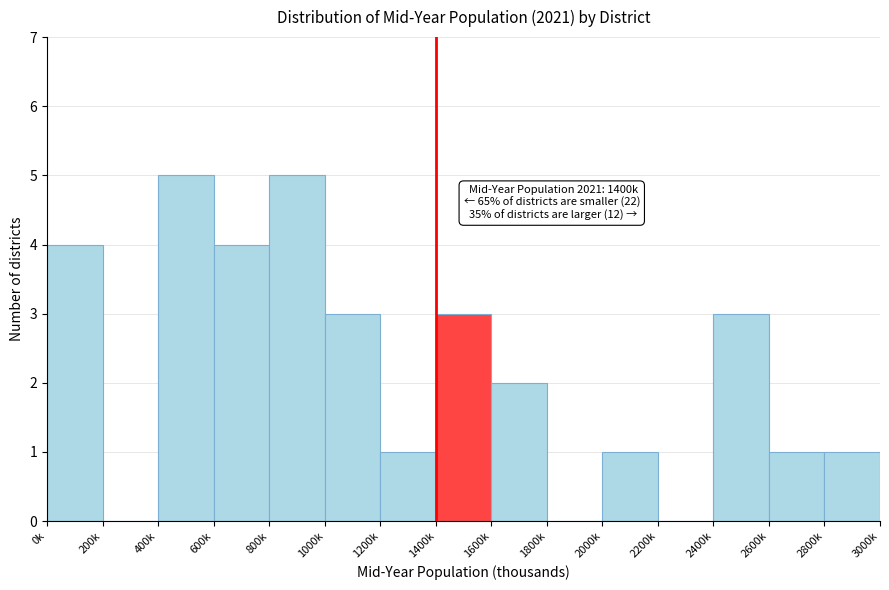

Reading left to right, list all the values displayed in this chart.

0k=4	200k=0	400k=5	600k=4	800k=5	1000k=3	1200k=1	1400k=3	1600k=2	1800k=0	2000k=1	2200k=0	2400k=3	2600k=1	2800k=1